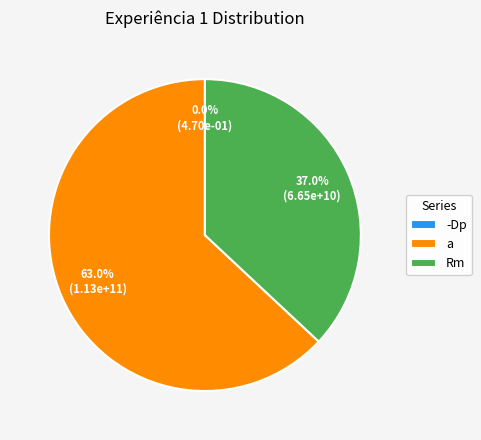

Is there any slice that represents more than half of the pie?

Yes